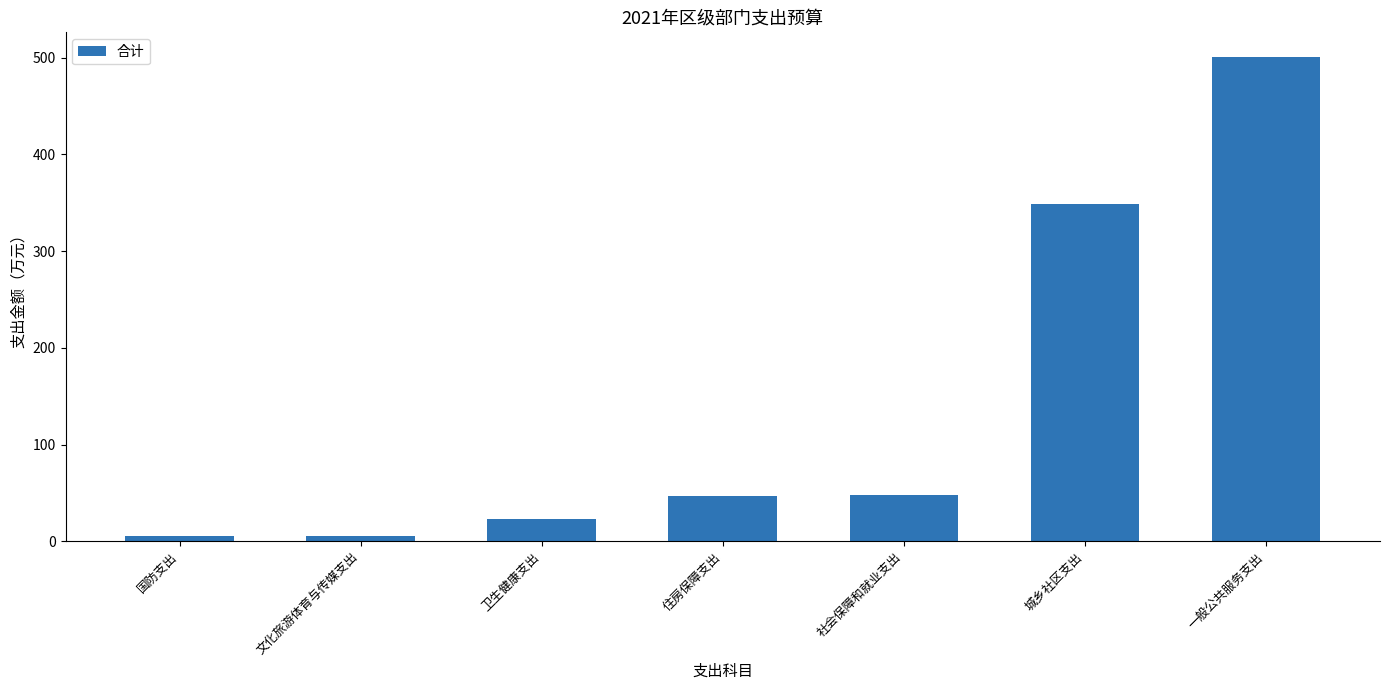

What is the label of the 5th bar from the left?

社会保障和就业支出